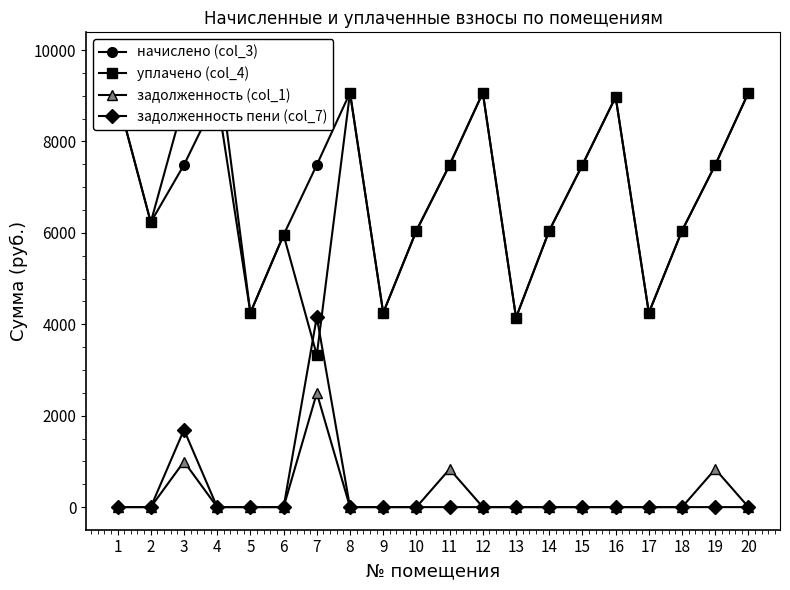

At which label does задолженность (col_1) reach its peak?

7